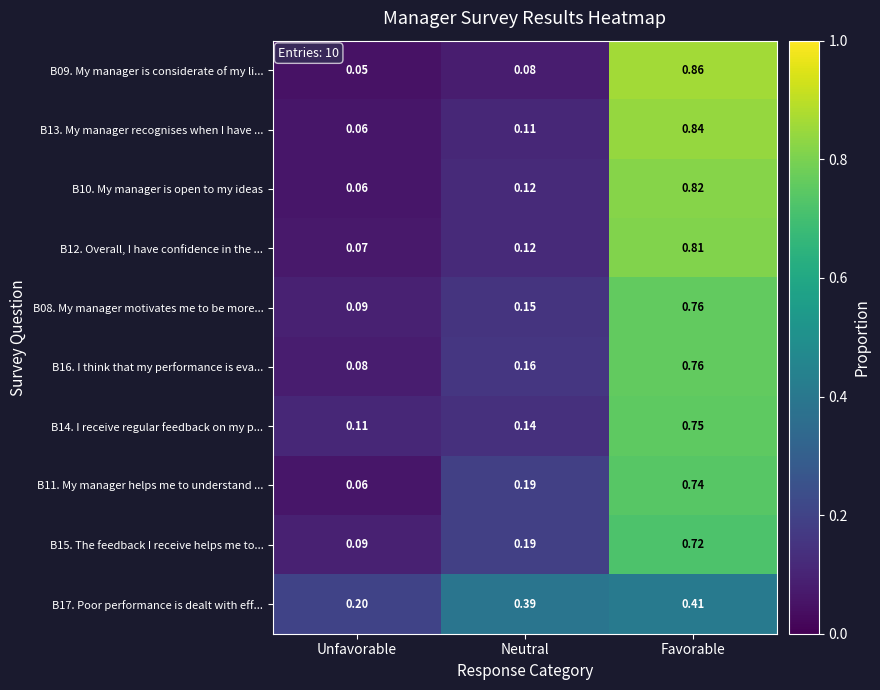

Which series has the widest spread of values?

B09. My manager is considerate of my li...